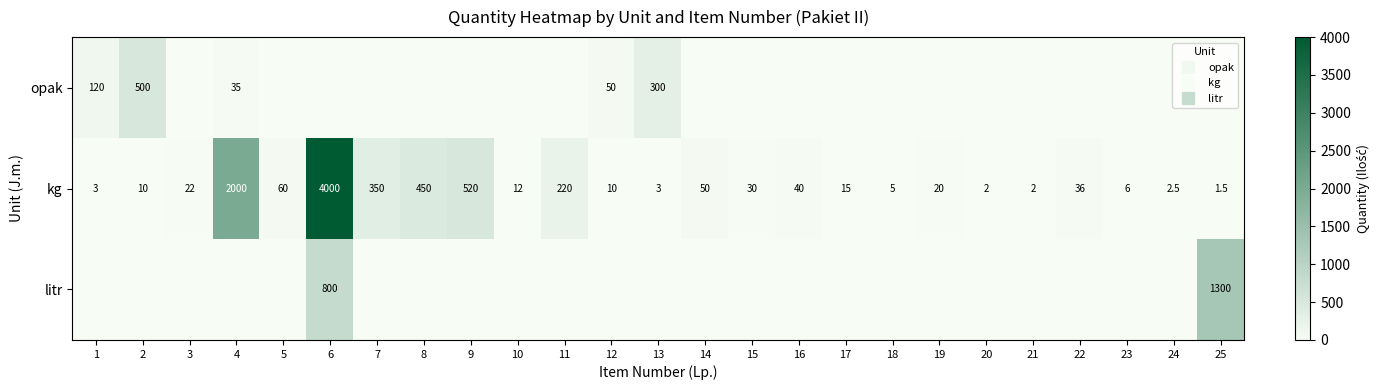

True or false: opak has a value of 492.6 at 13.

False